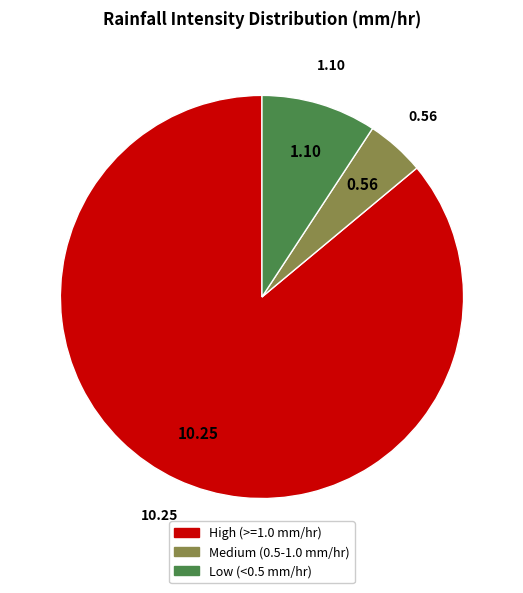

Is there any slice that represents more than half of the pie?

Yes